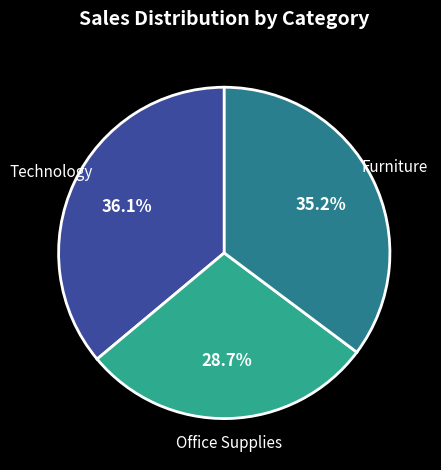

How many slices are in this pie chart?

3